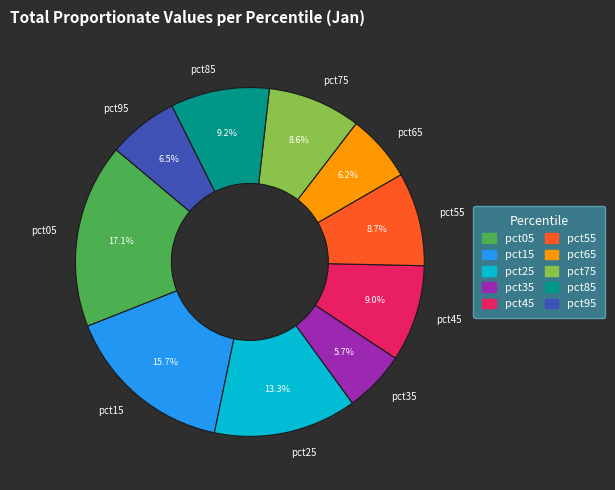

To the nearest percent, what portion does pct15 represent?

16%